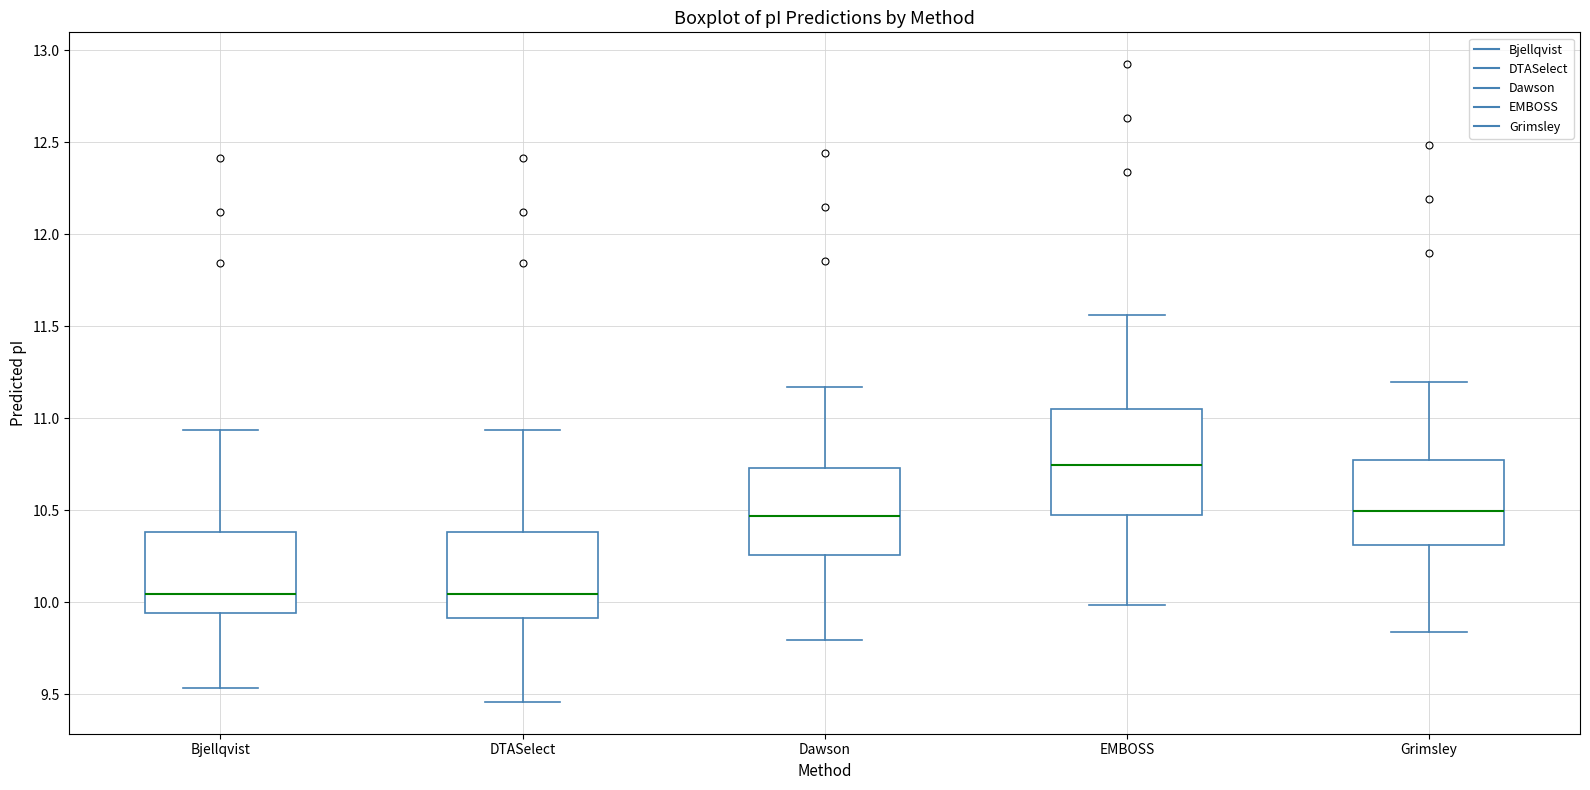

Reading left to right, read every box against the y-axis: the position of its median line, the range the box covers, and the ends of its whiskers. The values are not printed on the chart, so give them approximately, as read against the axis.

Bjellqvist: median 10.05, box 9.95 to 10.40, whiskers 9.55 to 10.95
DTASelect: median 10.05, box 9.90 to 10.40, whiskers 9.45 to 10.95
Dawson: median 10.45, box 10.25 to 10.75, whiskers 9.80 to 11.15
EMBOSS: median 10.75, box 10.45 to 11.05, whiskers 10.00 to 11.55
Grimsley: median 10.50, box 10.30 to 10.75, whiskers 9.85 to 11.20